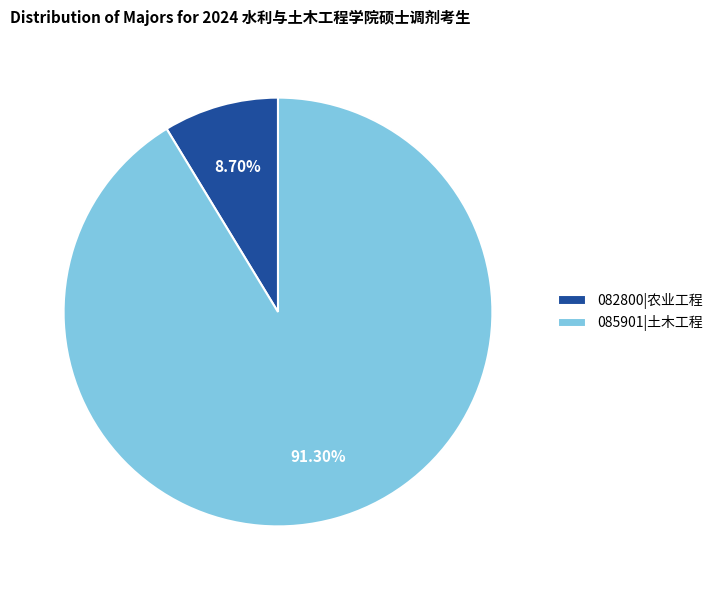

What is the total percentage of 085901|土木工程 and 082800|农业工程?

100.0%